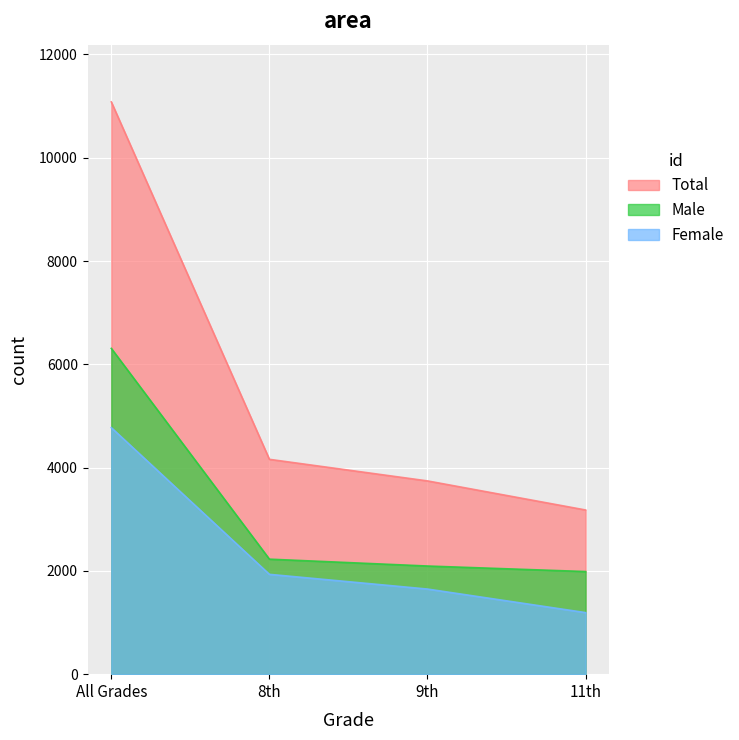

Reading left to right, transcribe all the data shown in this chart.

Total: 11081	4160	3742	3179
Male: 6308	2227	2094	1987
Female: 4773	1933	1648	1192